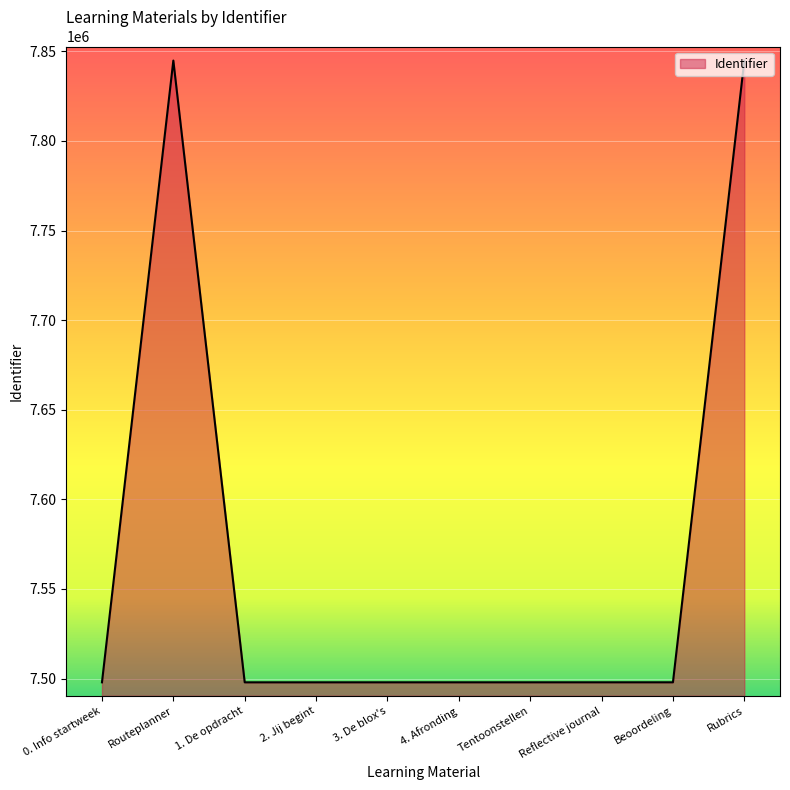

What is the difference between the maximum and minimum values?

346937